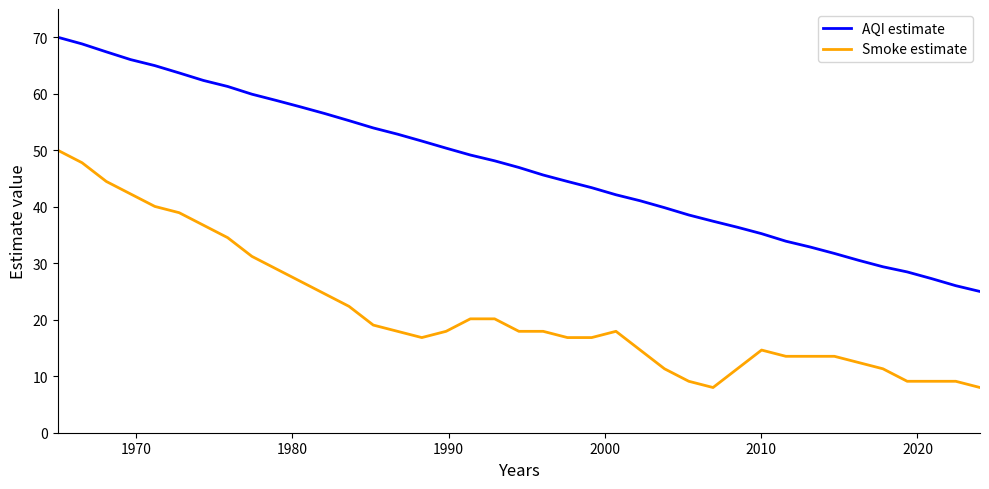

True or false: AQI estimate and Smoke estimate cross at least once.

False